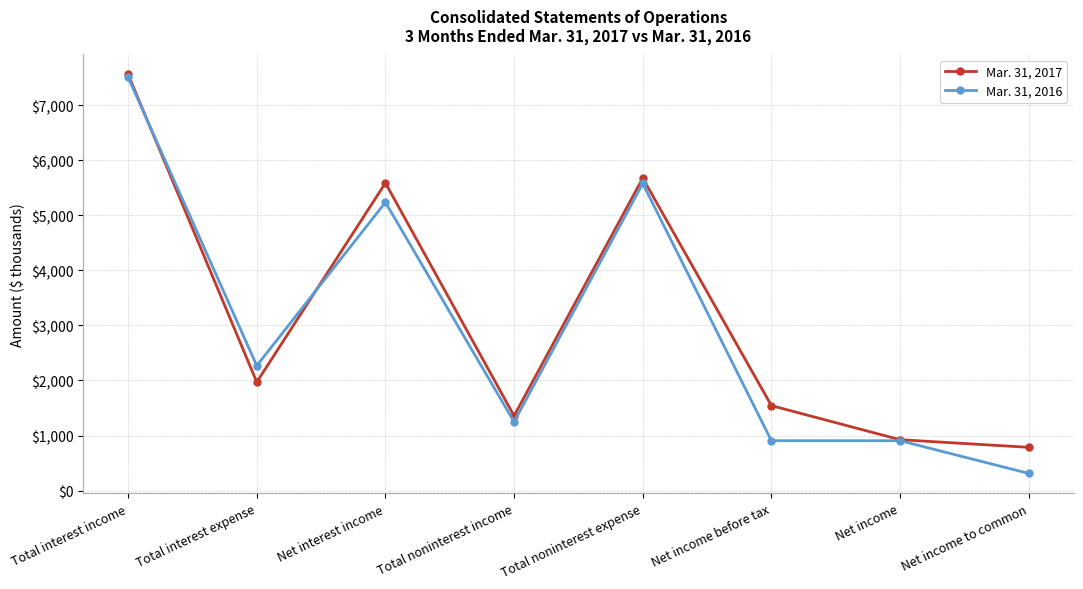

Which series changed the most between Total interest income and Net interest income?

Mar. 31, 2016